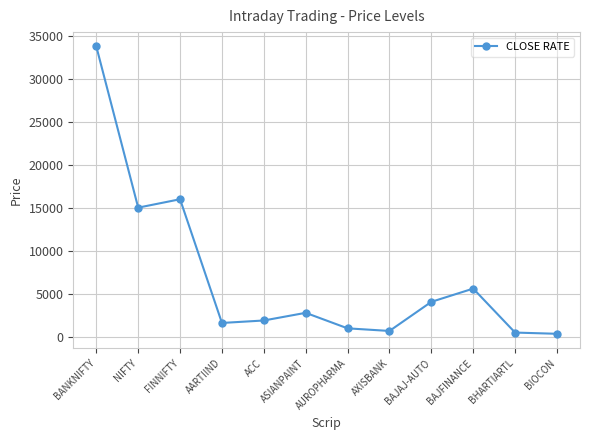

Where is the first local maximum?

FINNIFTY